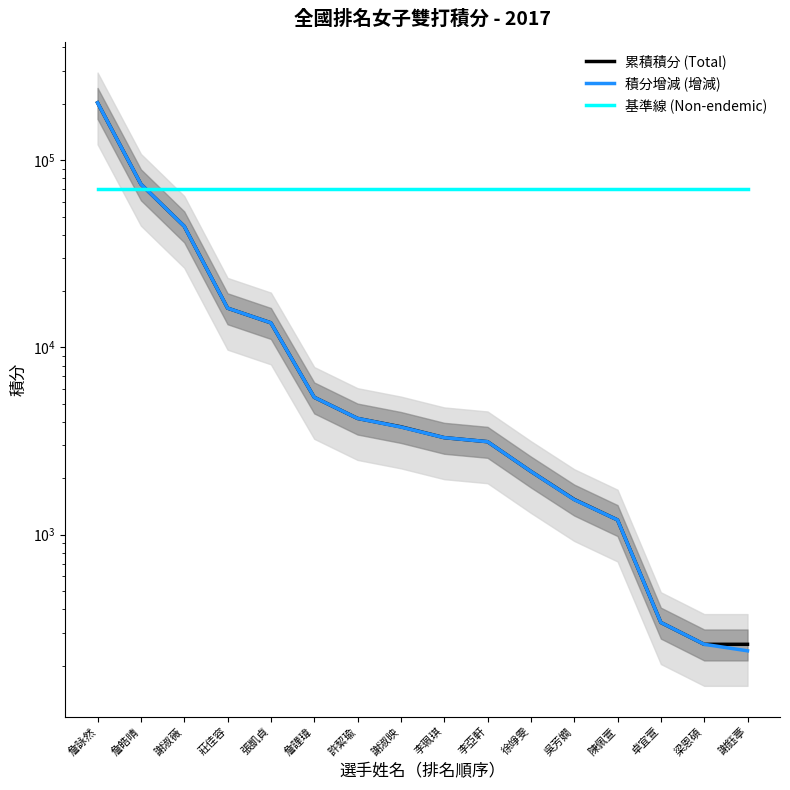

What is the label of the 11th point from the right?

詹謹瑋